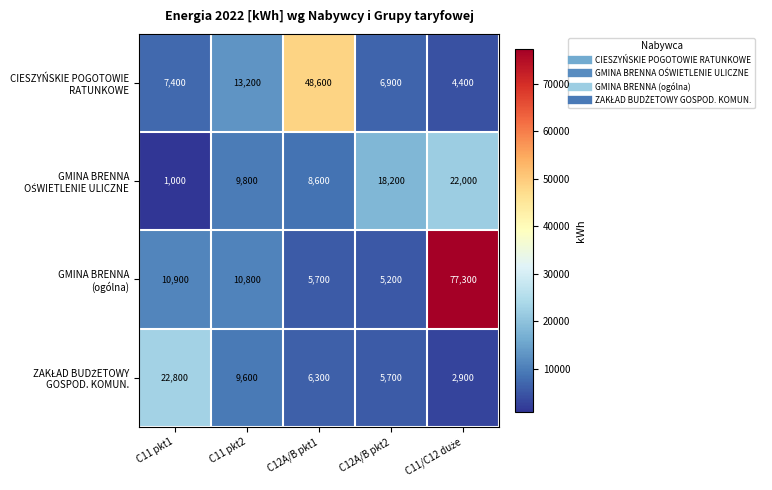

Which category has the lowest value across all series?

C11 pkt1